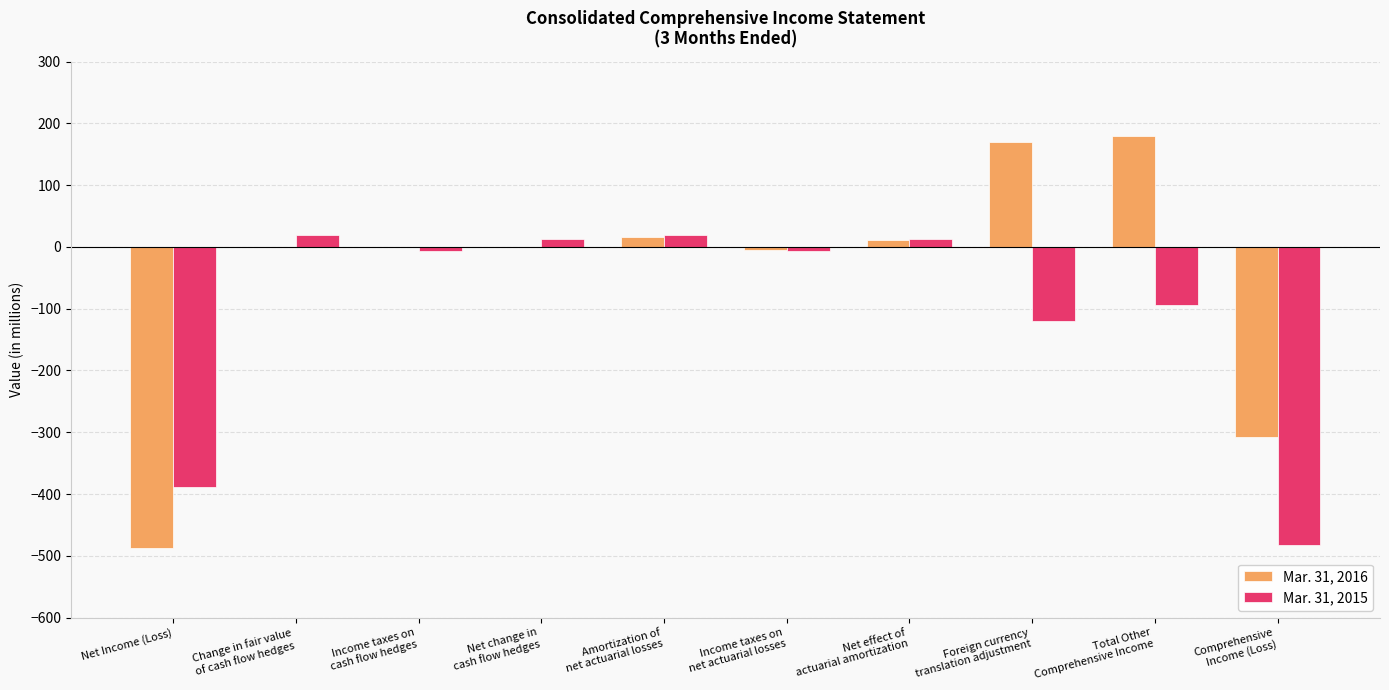

Which series has the largest range (max minus min)?

Mar. 31, 2016